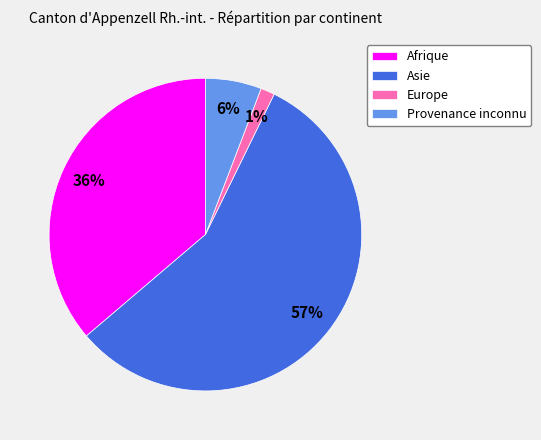

To the nearest percent, what portion does Europe represent?

1%